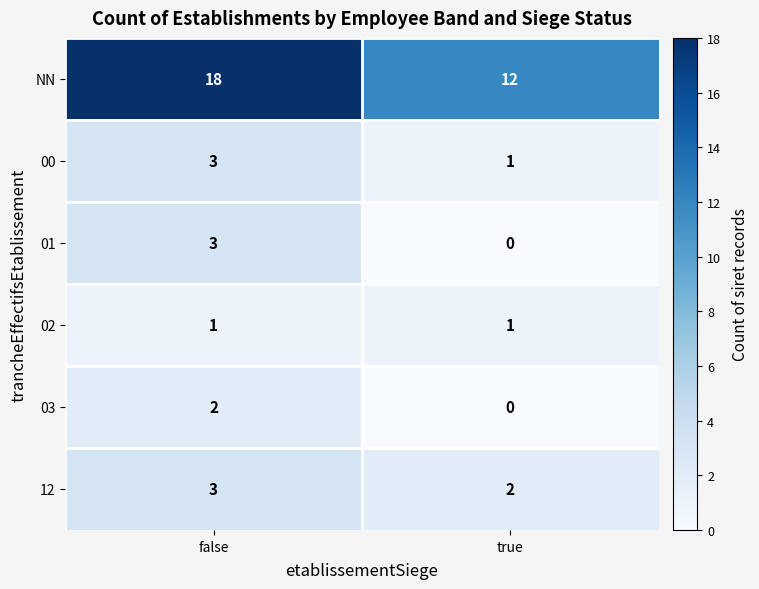

What is the spread (max minus min) of values at false?

17